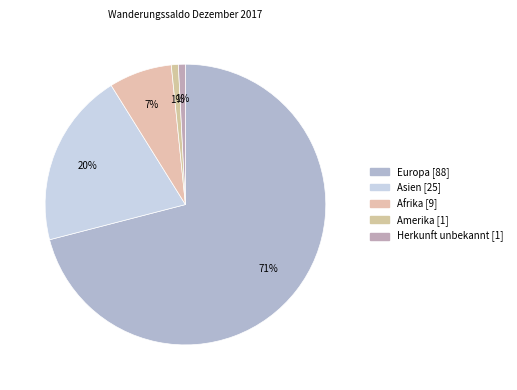

What is the majority slice?

Europa